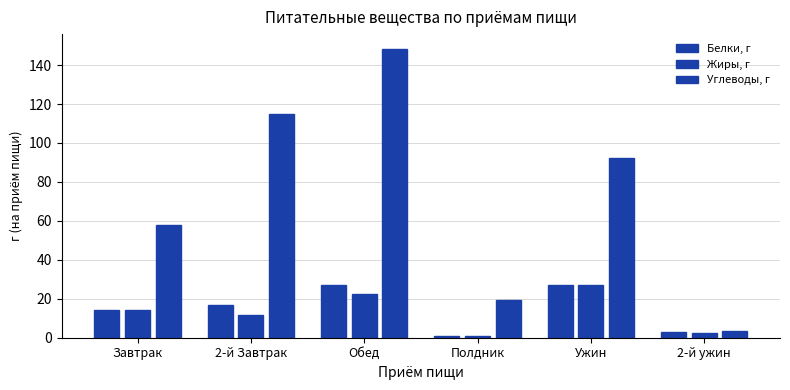

What is the difference between the maximum and minimum values in the Углеводы, г series?

144.9